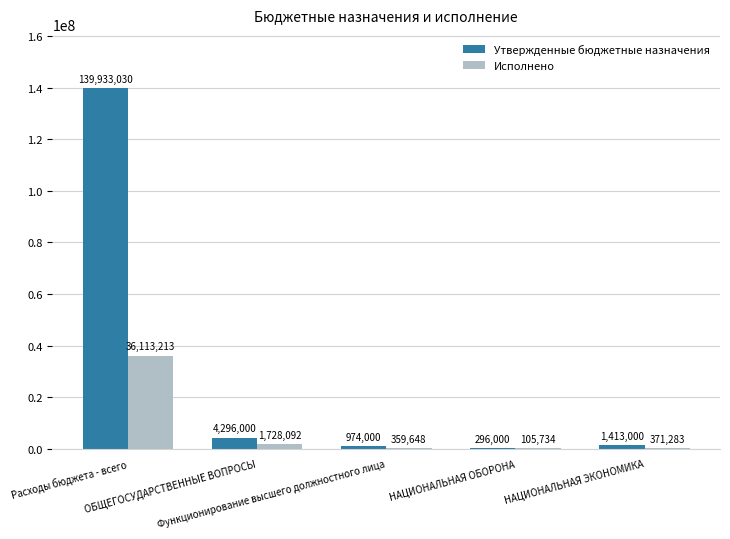

What is the greatest value displayed?

139933030.0